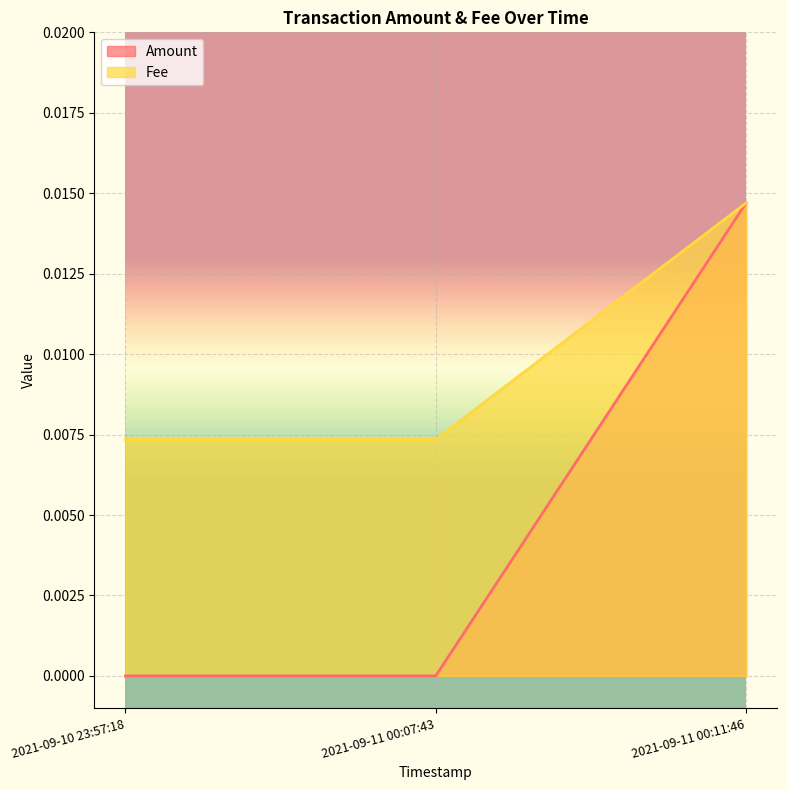

Which series has the largest total across all categories?

Fee